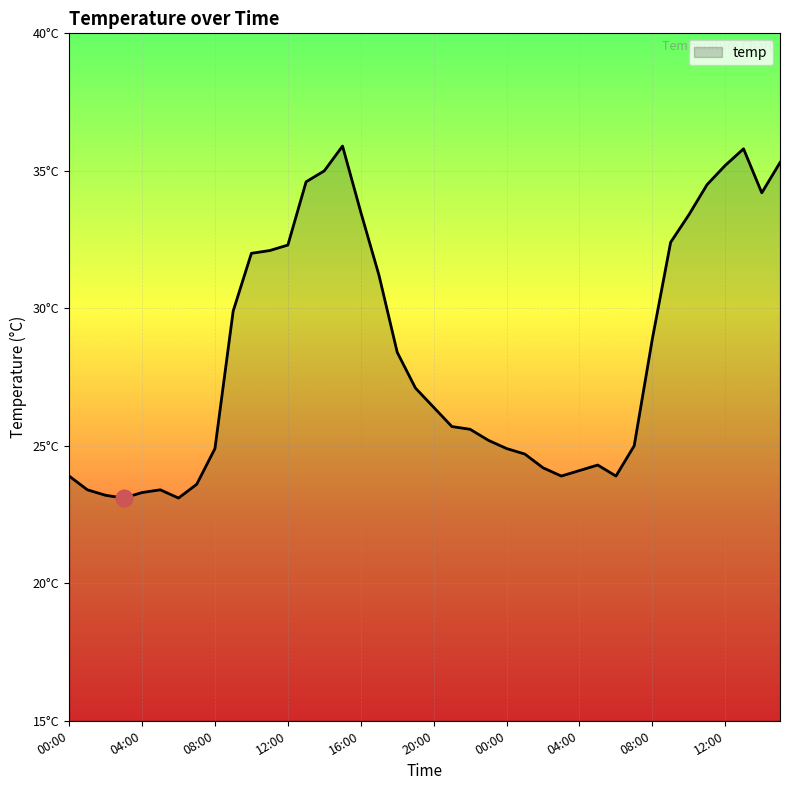

Does the chart display data point markers on the line(s)?

No